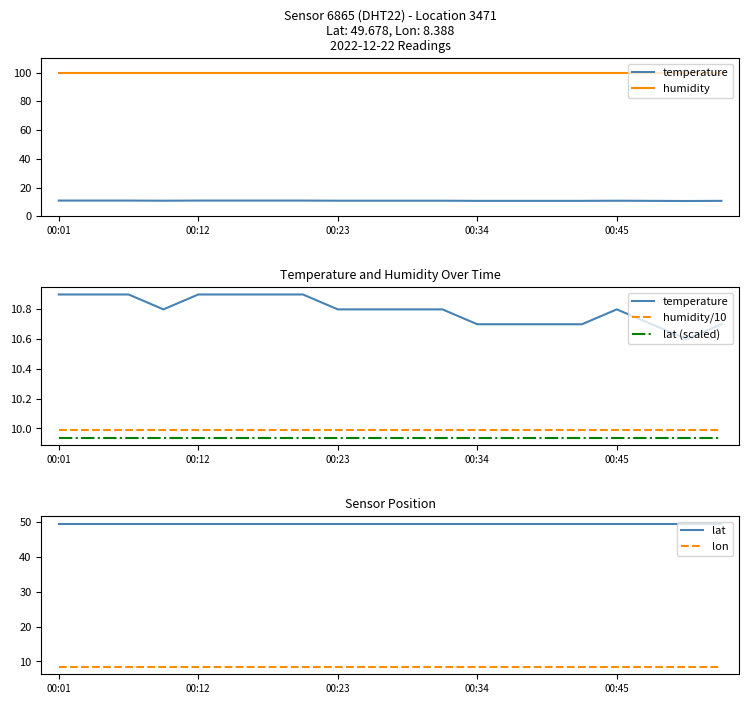

Which series has the largest total across all categories?

humidity